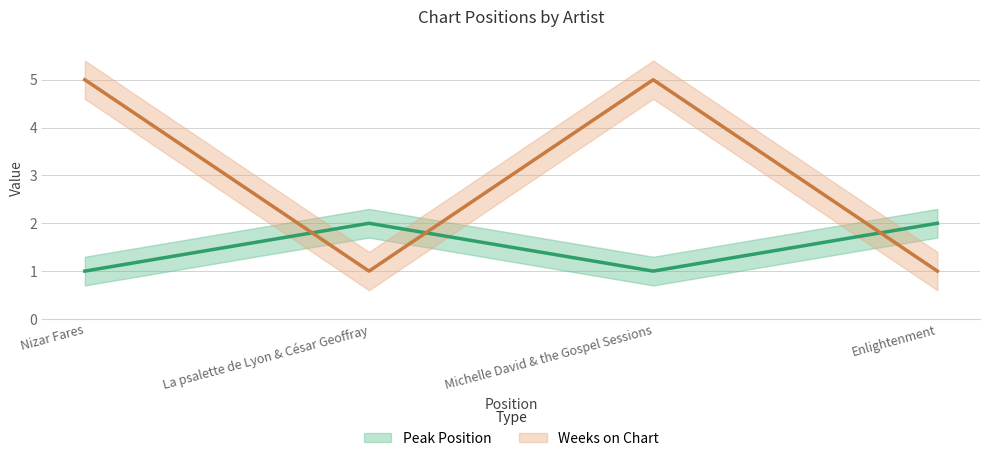

How many times do Peak Position and Weeks on Chart cross each other?

3